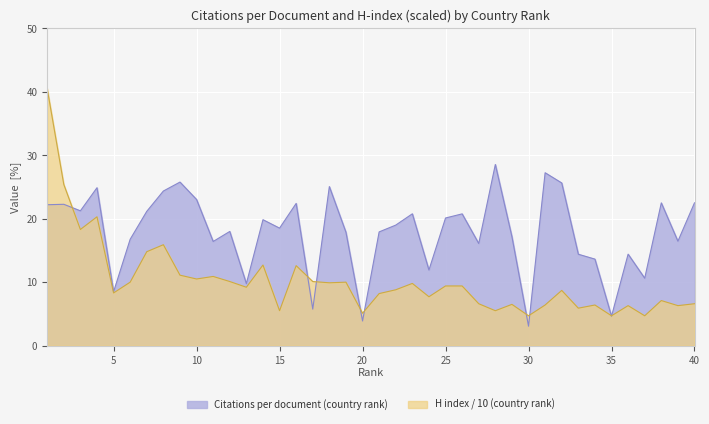

Which label corresponds to the largest value in the chart?

1